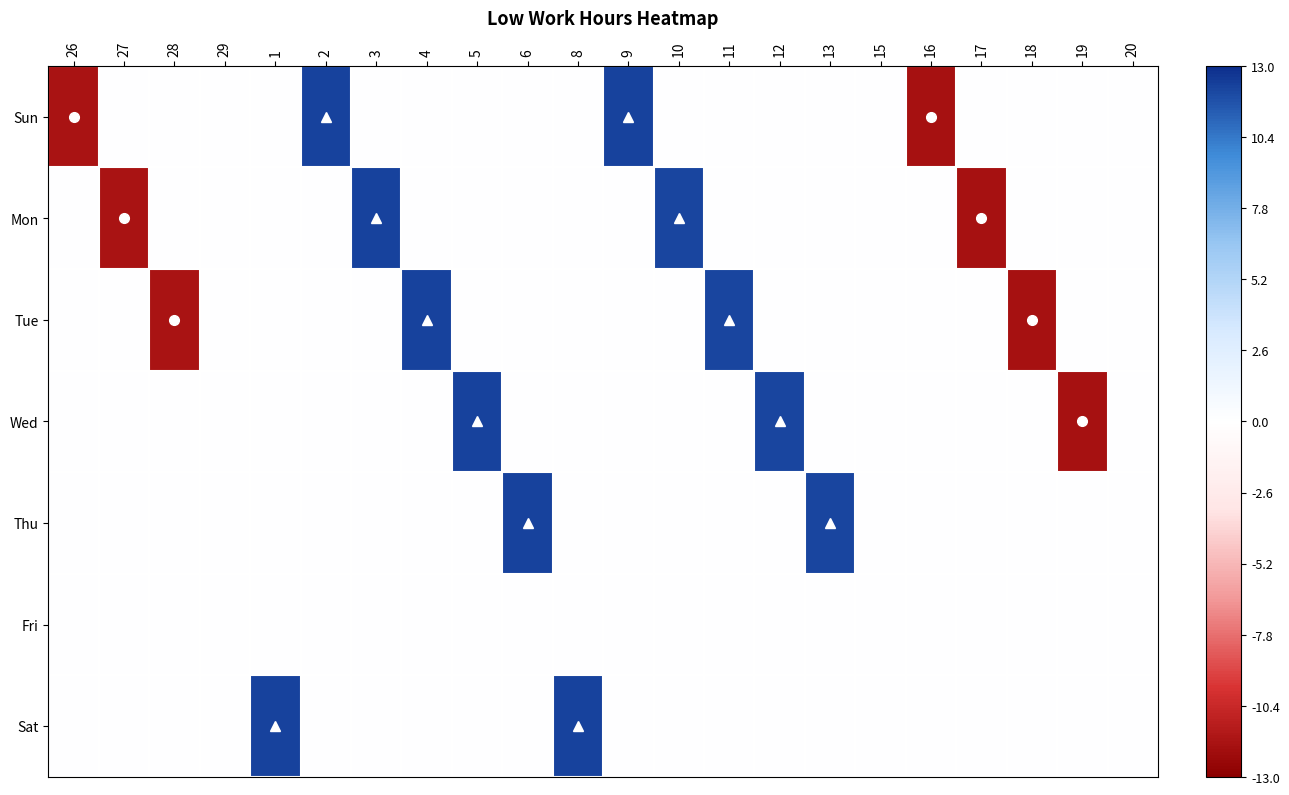

Which series has the largest total across all categories?

Sat